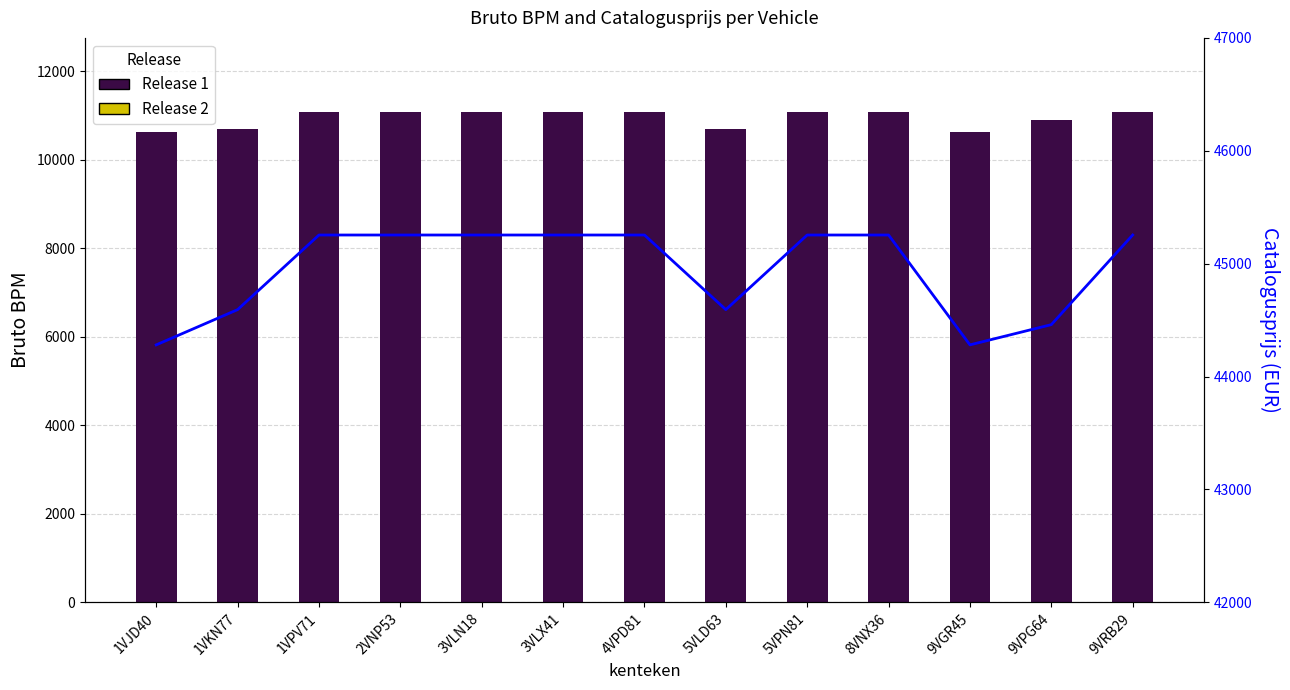

Rank the categories by bruto_bpm value from highest to lowest.

1VPV71, 2VNP53, 3VLN18, 3VLX41, 4VPD81, 5VPN81, 8VNX36, 9VRB29, 9VPG64, 1VKN77, 5VLD63, 1VJD40, 9VGR45